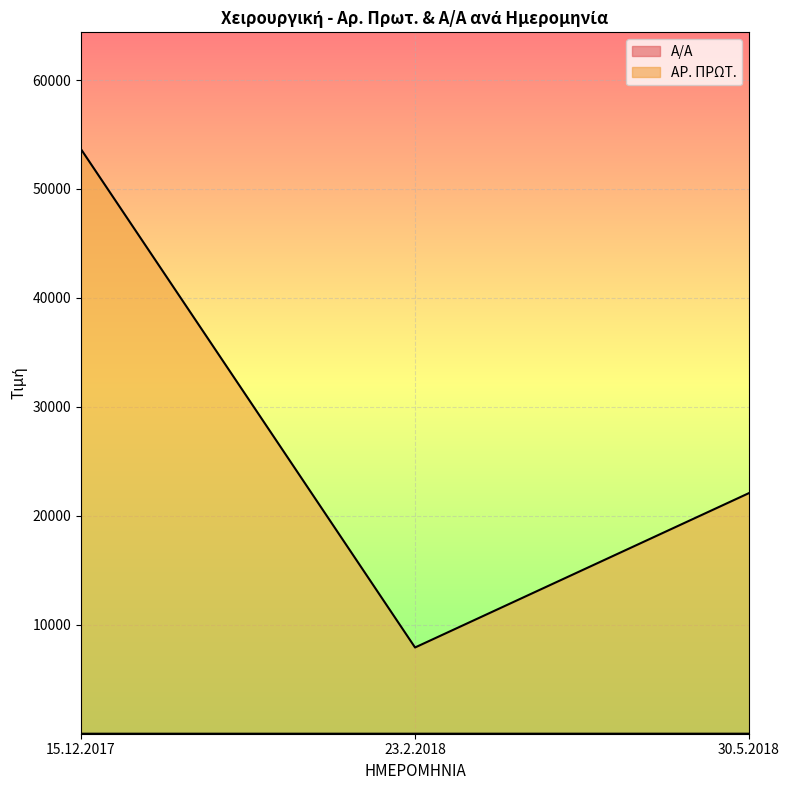

List the series in order of their overall mean, highest first.

ΑΡ. ΠΡΩΤ., Α/Α